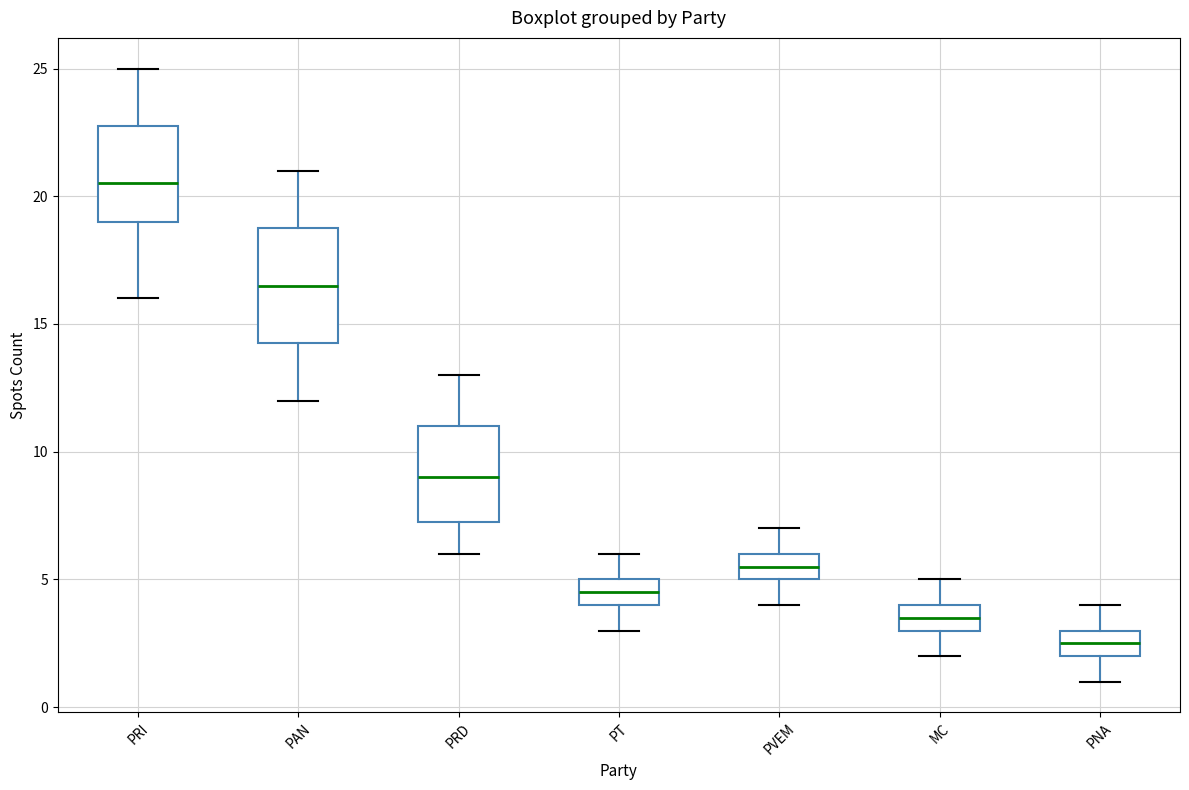

Which box has the lowest median line?

PNA